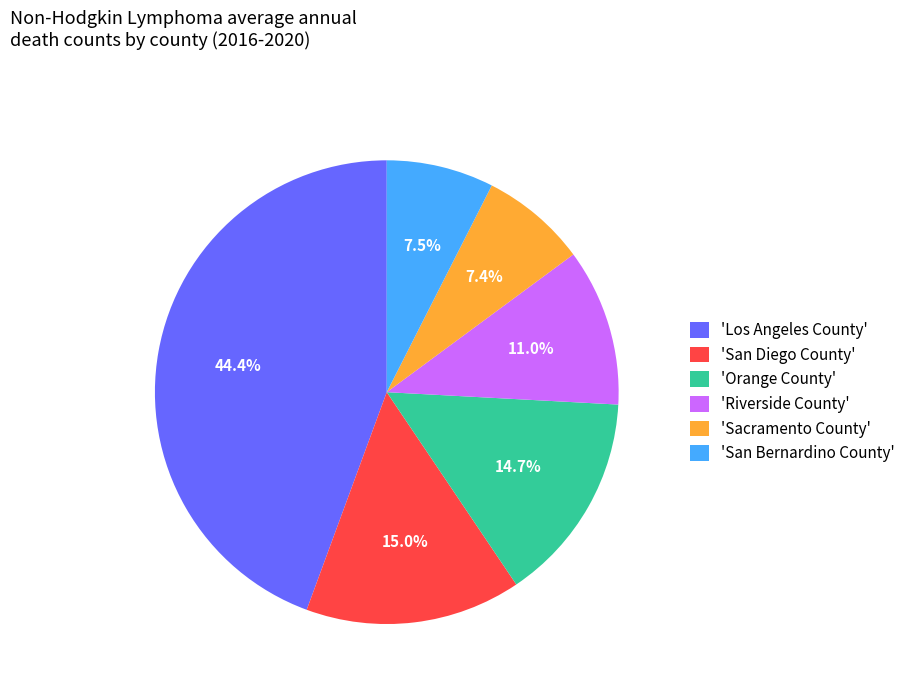

Which category has the biggest portion of the pie?

'Los Angeles County'